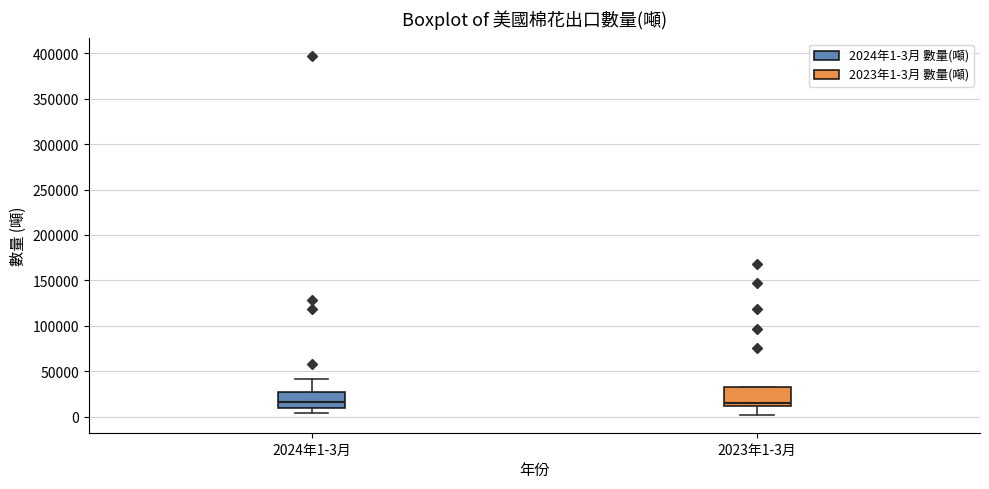

Reading left to right, transcribe this box plot: for each box, give where its median line is, the range the box spans, and where its two whiskers end, as read against the y-axis. The values are not printed on the chart, so give them approximately, as read against the axis.

2024年1-3月: median 15000, box 10000 to 25000, whiskers 5000 to 40000
2023年1-3月: median 15000, box 10000 to 30000, whiskers 0 to 30000